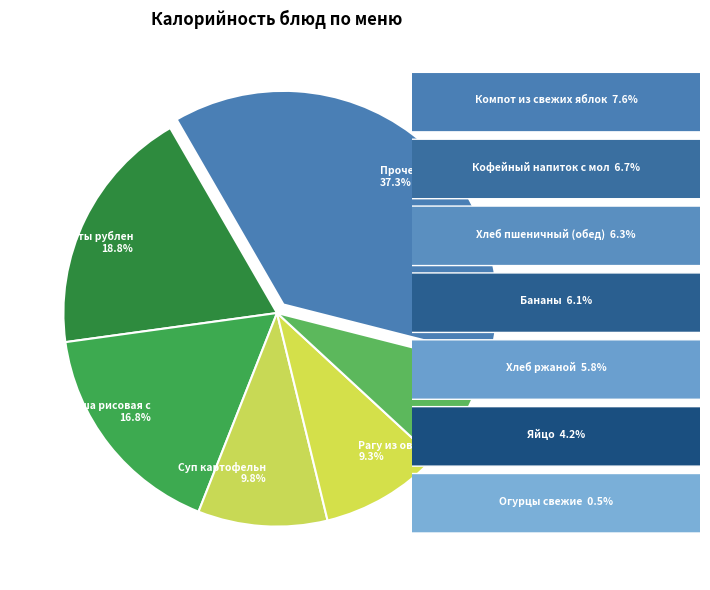

What percentage do Суп картофельн 9.8% and Прочее 37.3% together represent?

47.1%